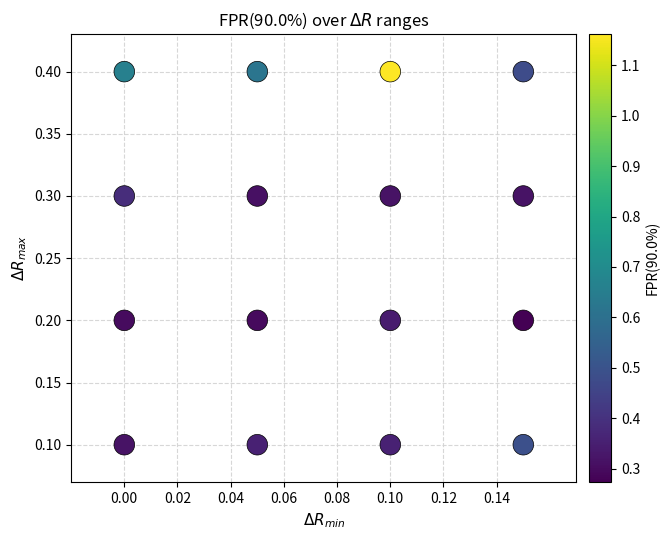

What is the range of Y values (max minus min)?

0.3